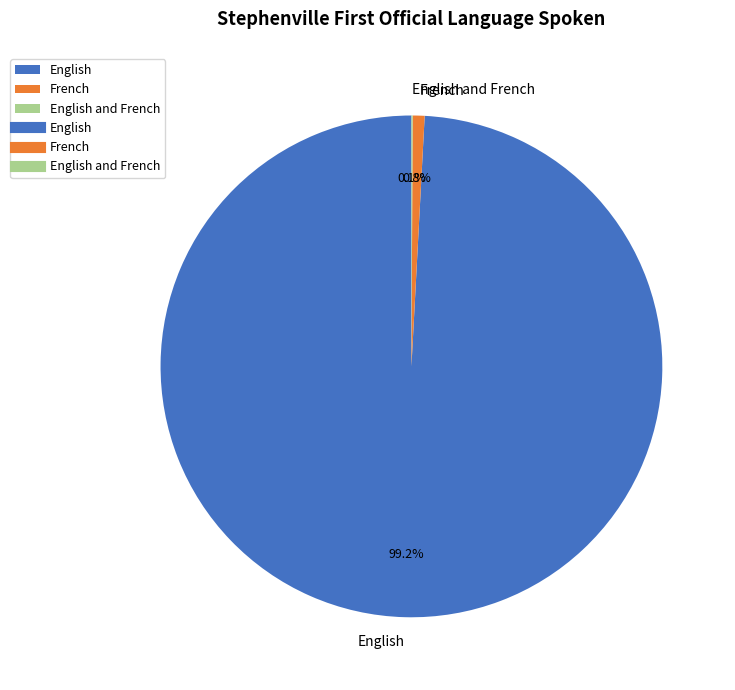

Combined, what portion of the pie is French and English?

99.9%